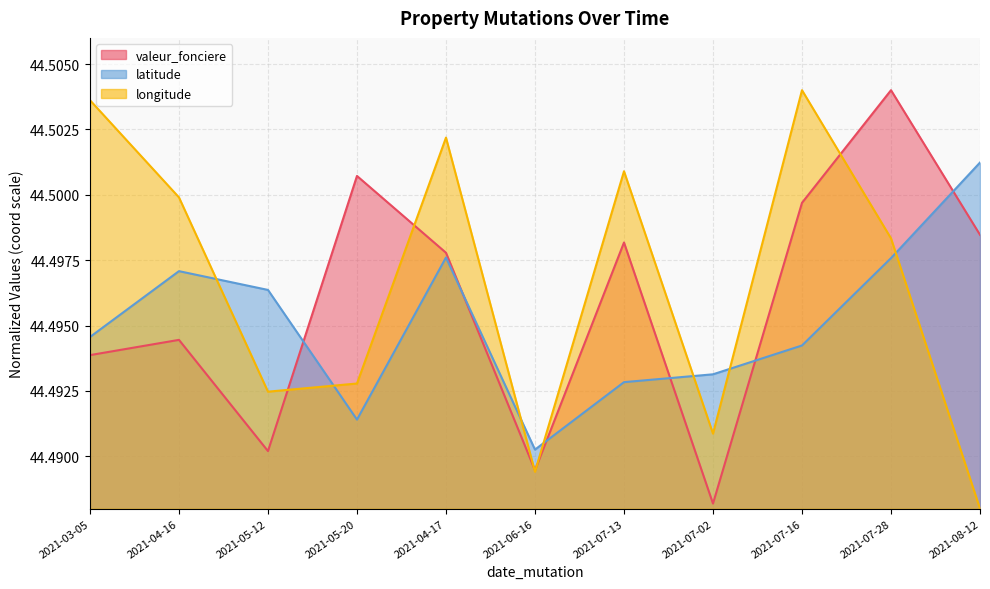

The valeur_fonciere series shows 79.7 at 2021-06-16. True or false?

False